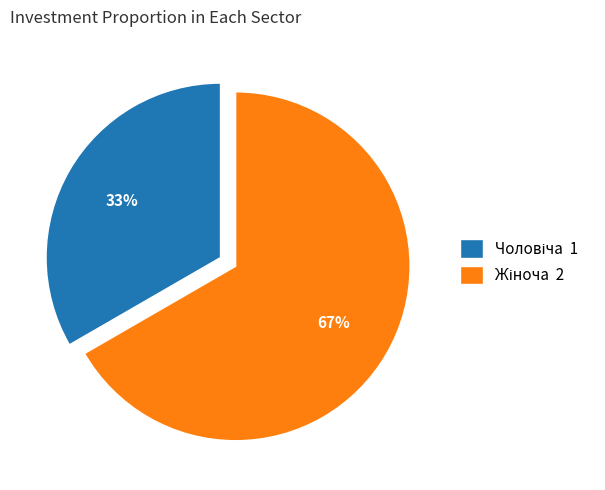

Is there a majority slice in this chart?

Yes